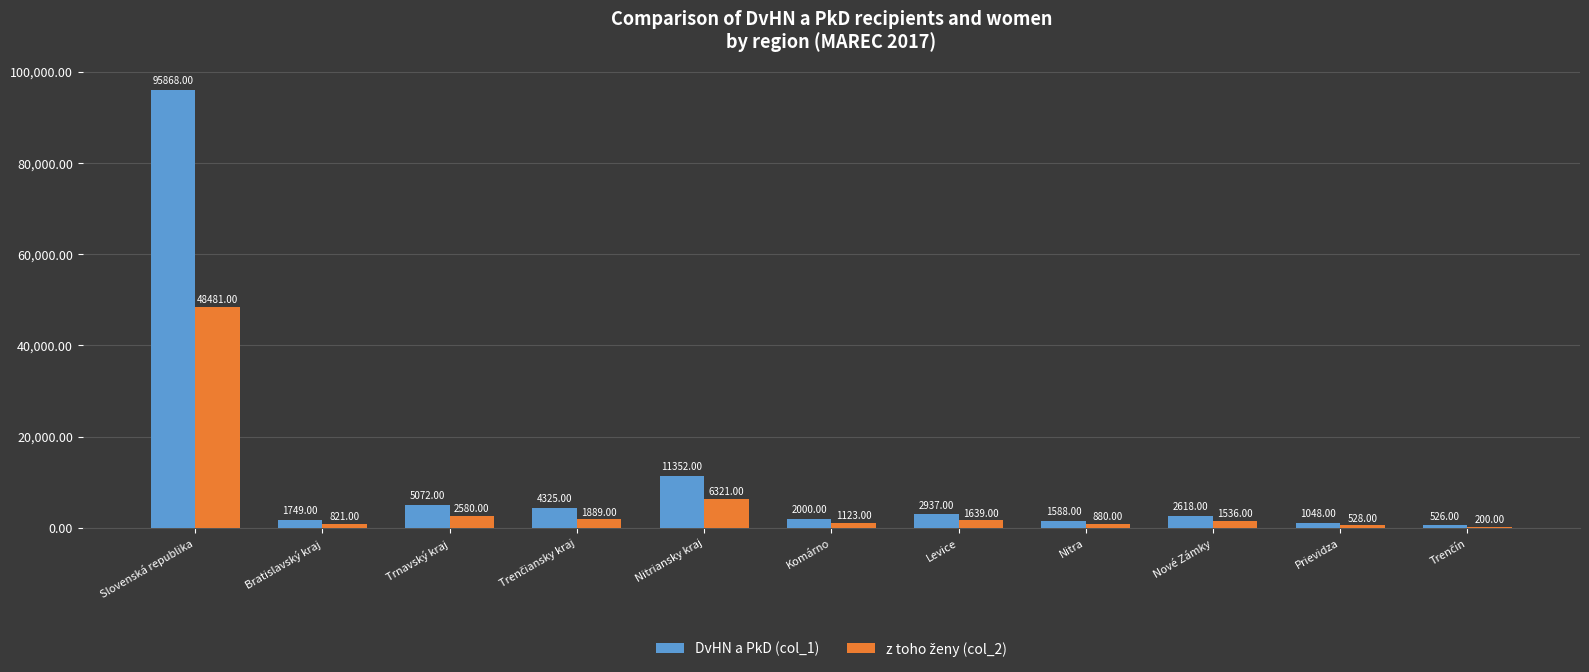

What is the sum of all DvHN a PkD (col_1) values?

129083